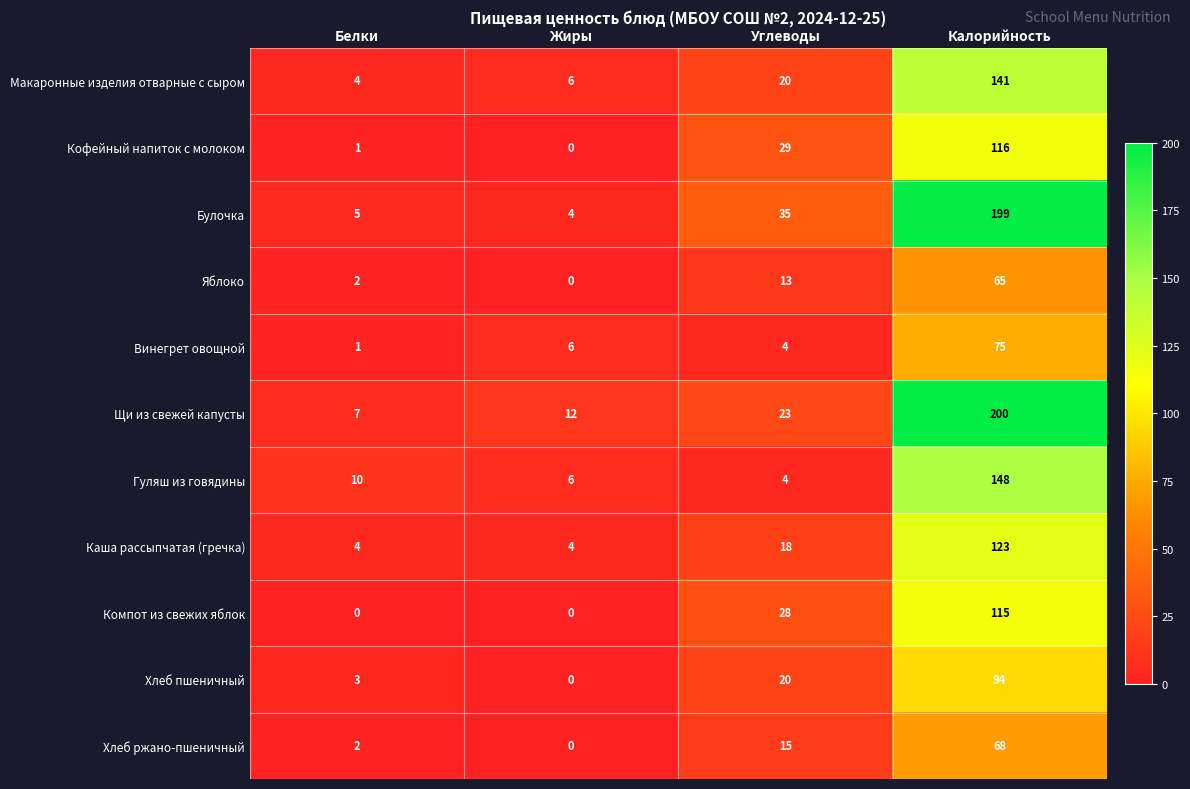

What is the difference between the Каша рассыпчатая (гречка) values at Белки and Калорийность?

119